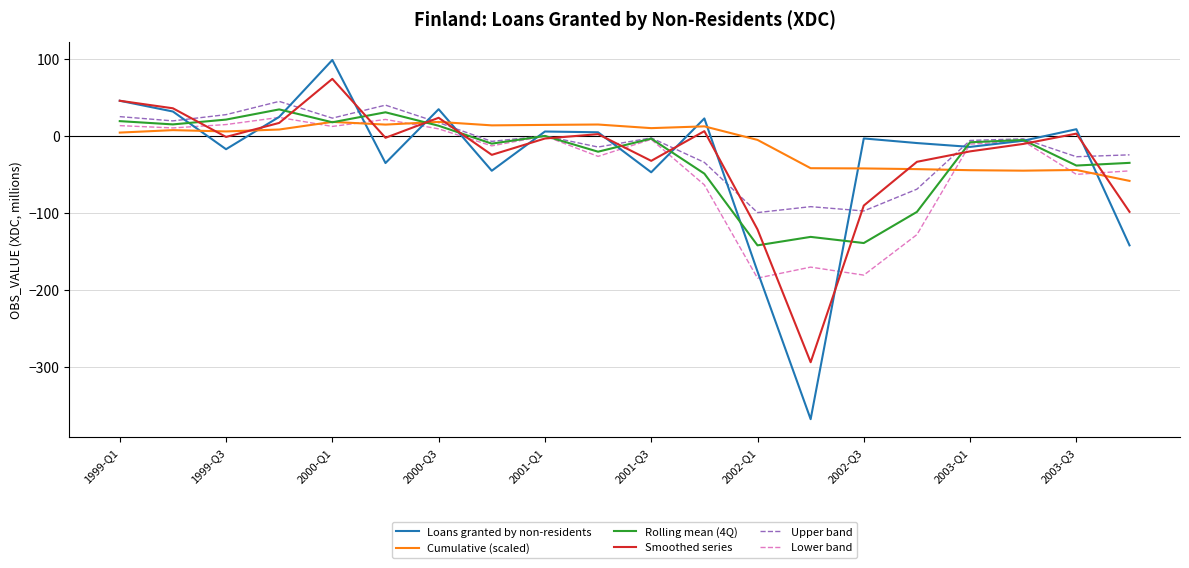

Which series has the largest range (max minus min)?

Loans granted by non-residents